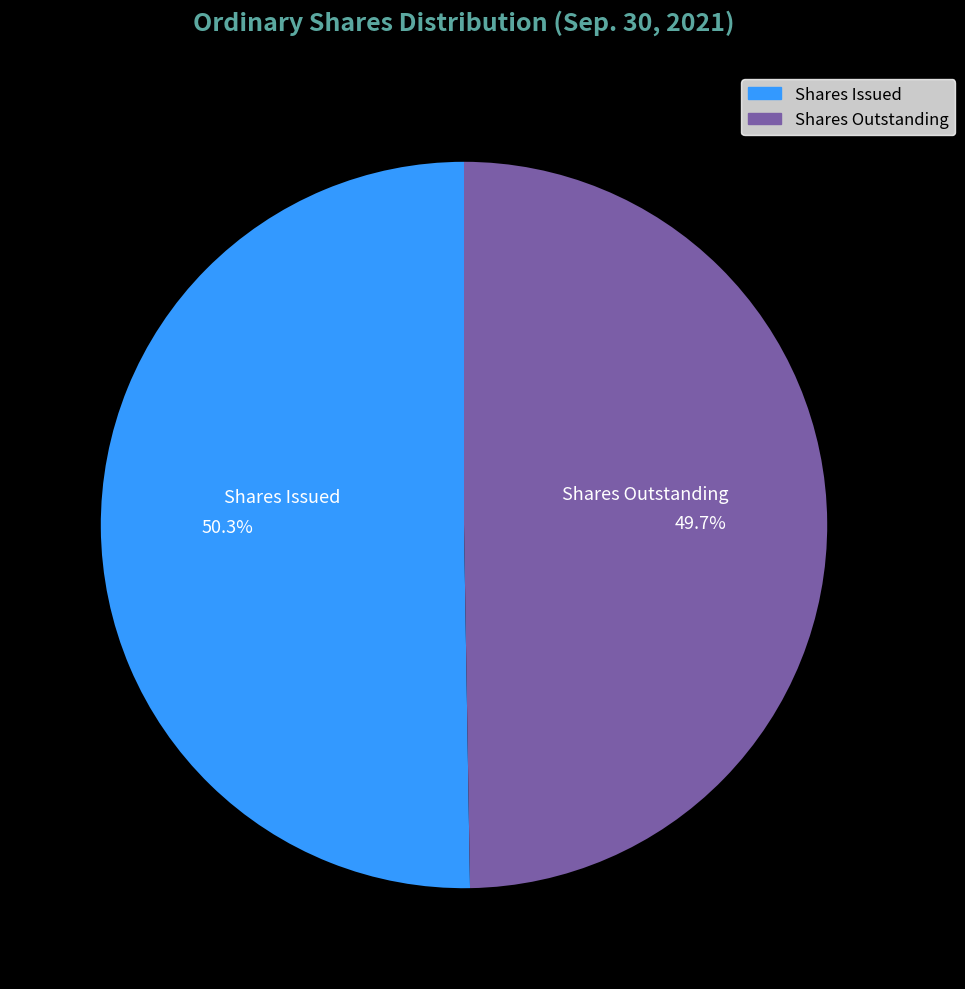

What is the largest slice in the pie chart?

Shares Issued